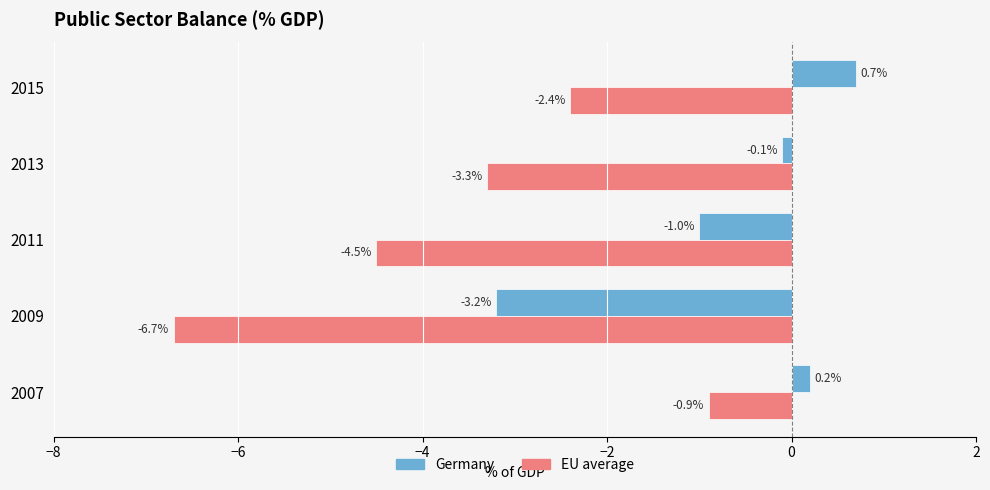

Which series has the largest total across all categories?

Germany